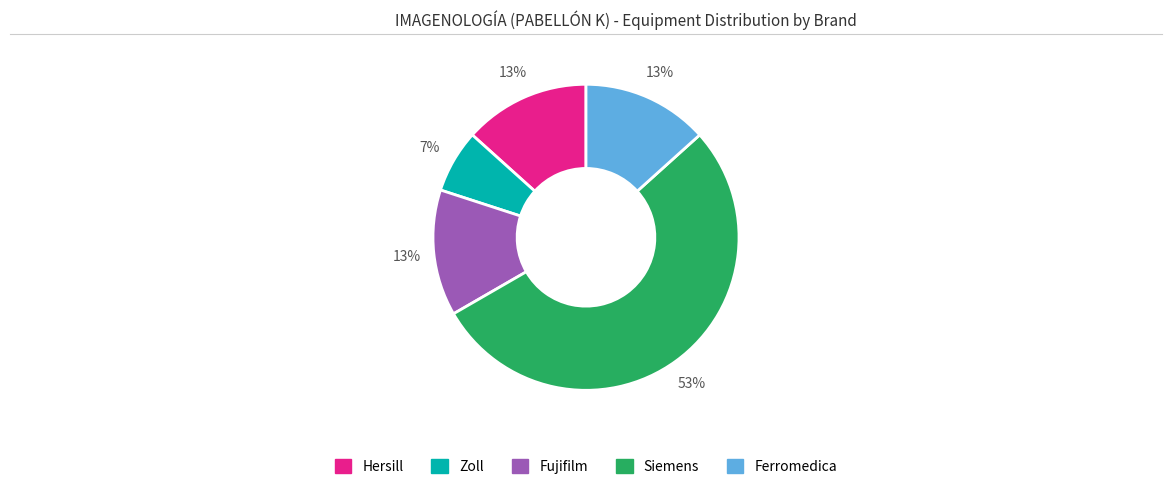

What percentage is the Zoll slice, to the nearest percent?

7%